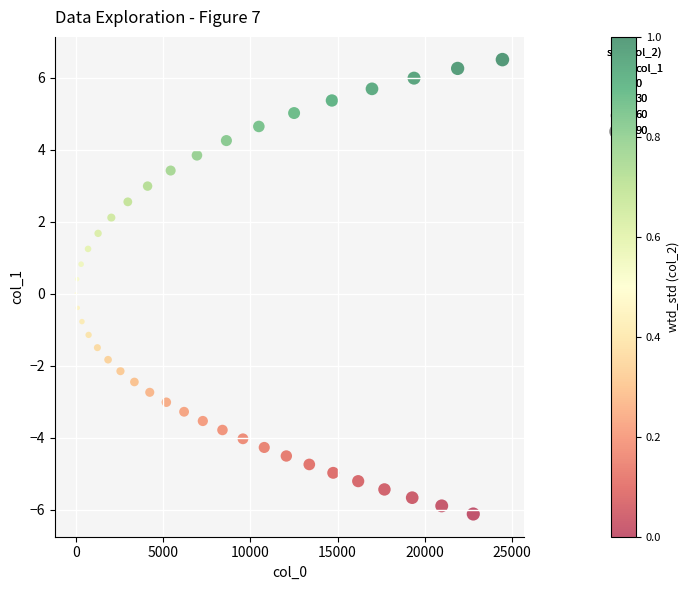

What is the range of X values (max minus min)?

24453.2